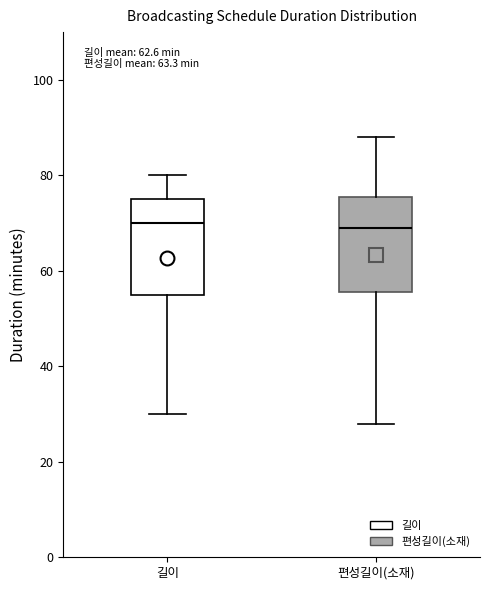

Reading left to right, transcribe this box plot: for each box, give where its median line is, the range the box spans, and where its two whiskers end, as read against the y-axis. The values are not printed on the chart, so give them approximately, as read against the axis.

길이: median 70, box 56 to 76, whiskers 30 to 80
편성길이(소재): median 70, box 56 to 76, whiskers 28 to 88